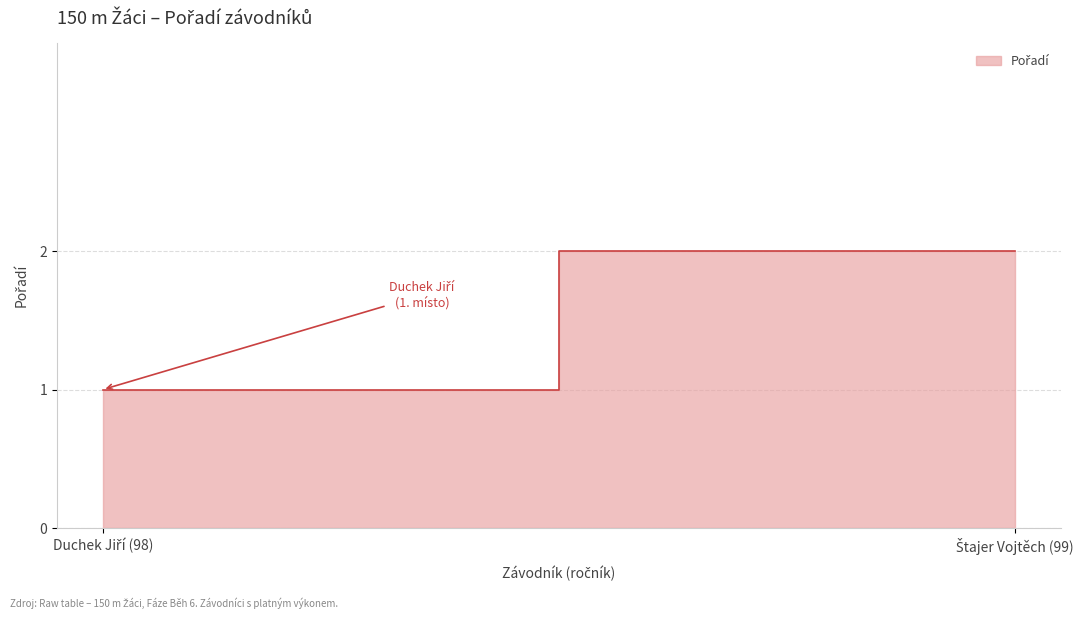

What is the label of the 2nd point from the left?

Štajer Vojtěch (99)